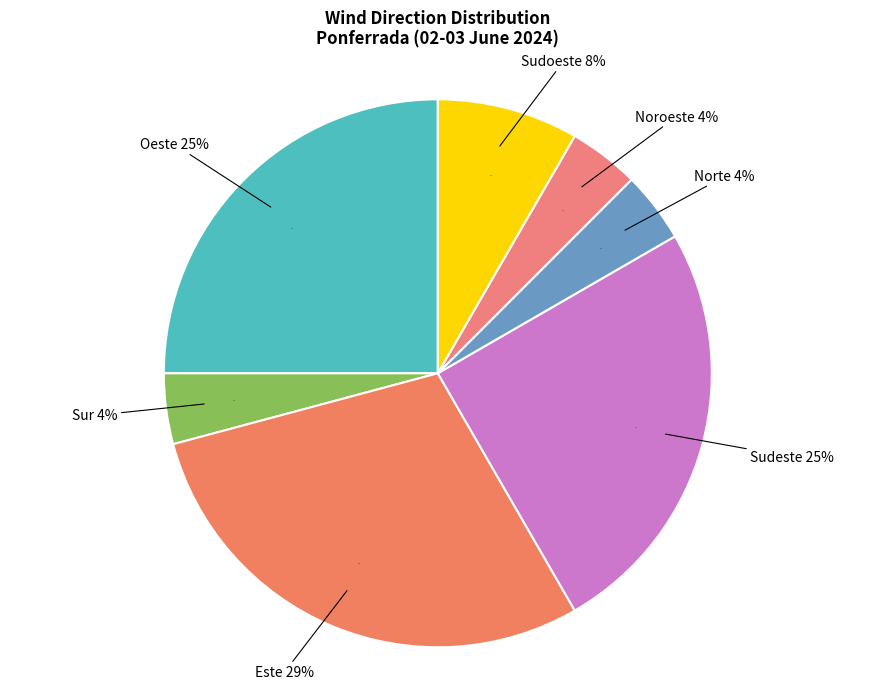

To the nearest percent, what is the difference between the Norte and Sudoeste slice percentages?

4%